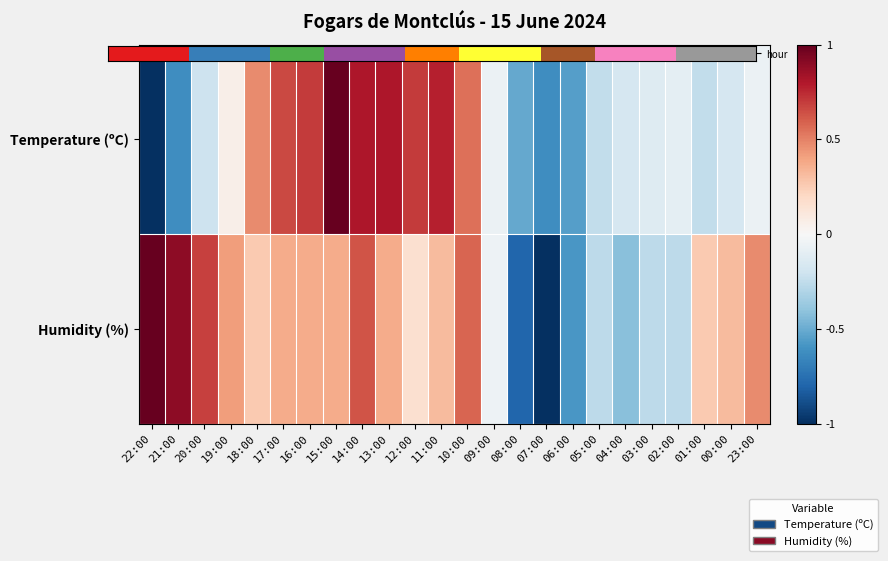

Rank the series by their average value, from lowest to highest.

Humidity (%), hour